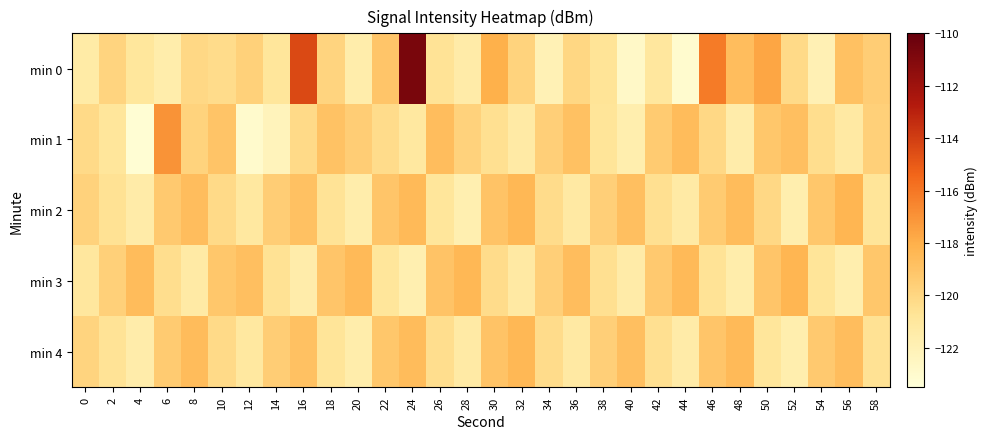

Which category has the highest value across all series?

24